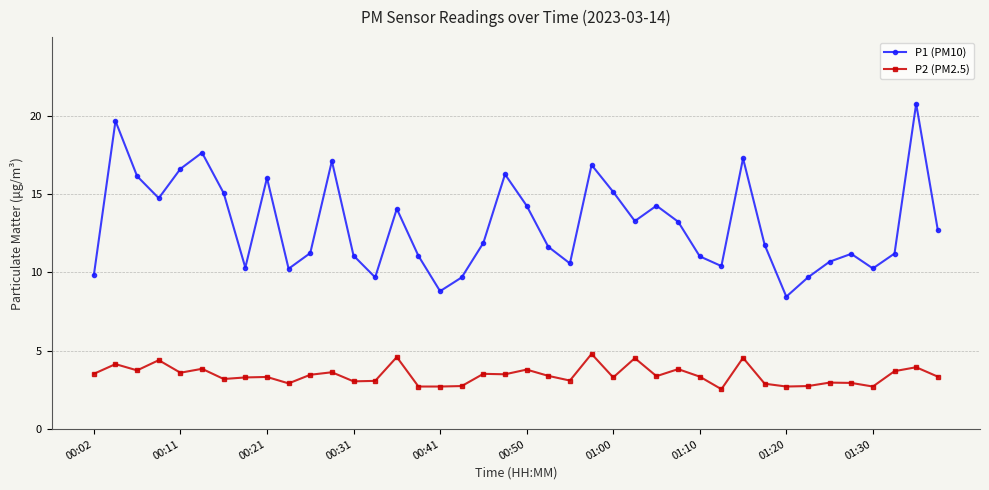

What is the difference between the second highest and minimum values in the P1 (PM10) series?

11.2